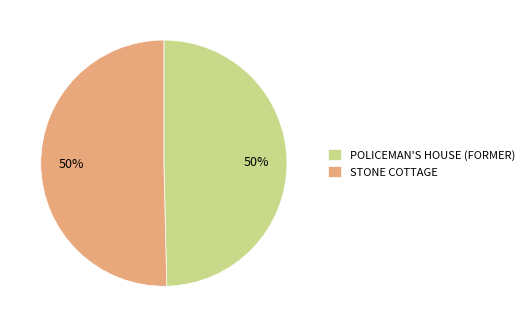

Is it true that STONE COTTAGE is 38% of the pie?

False